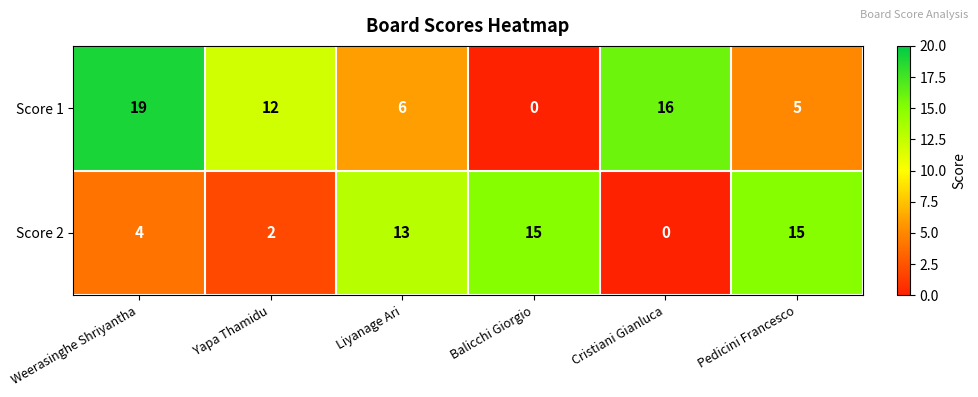

Between Liyanage Ari and Balicchi Giorgio, which series saw the biggest shift?

Score 1